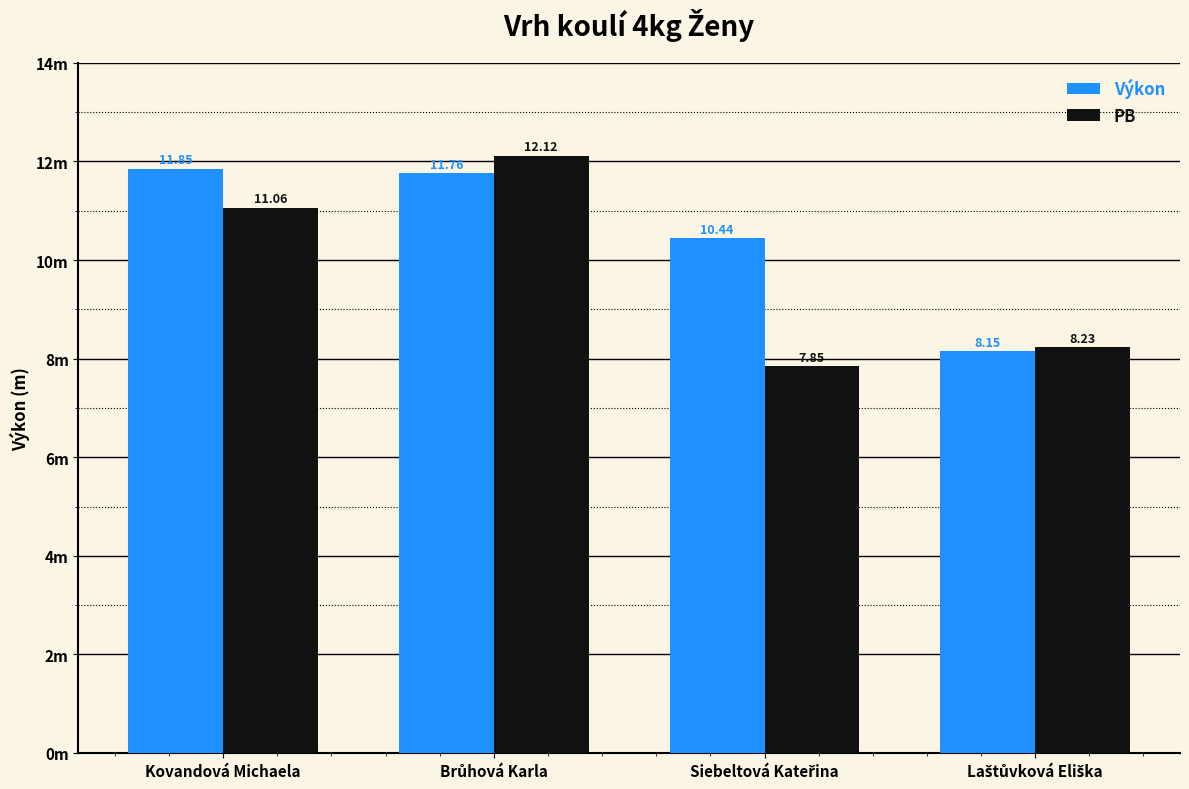

Which category has the lowest value in the PB series?

Siebeltová Kateřina